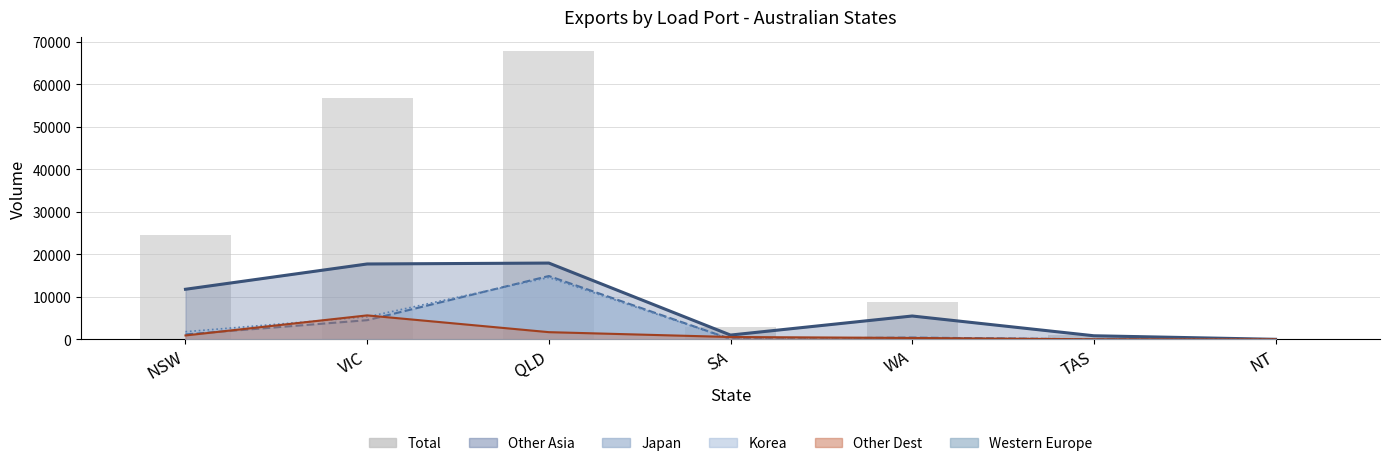

How many bars are there in total?

7